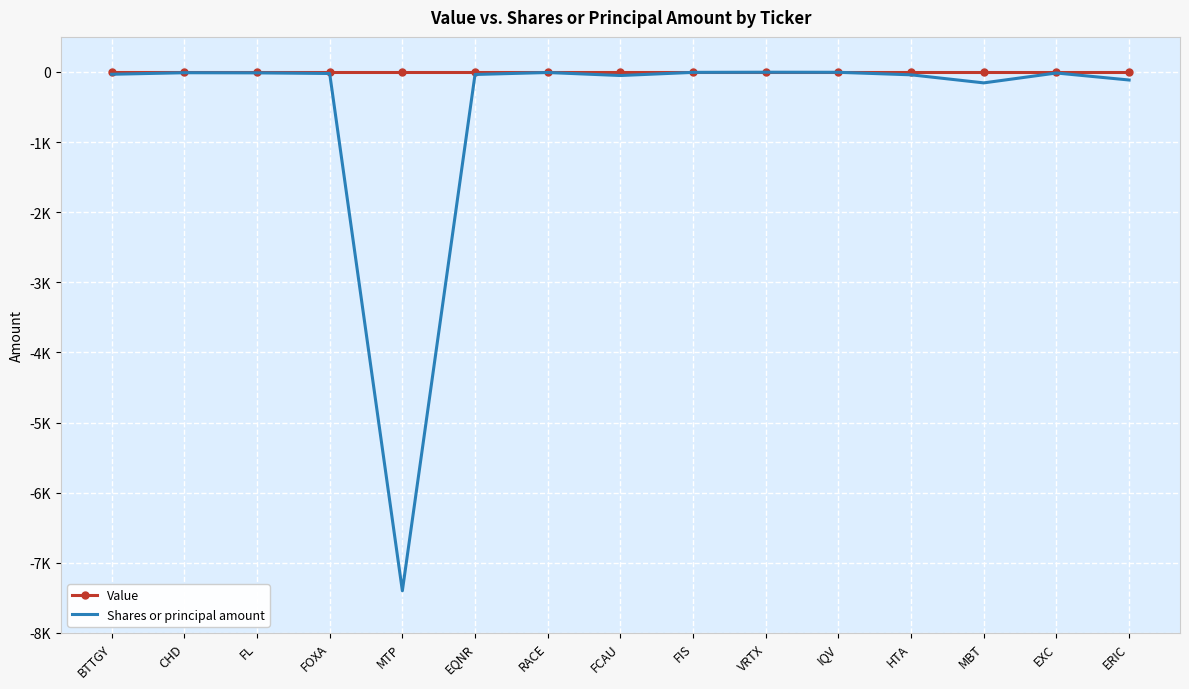

Rank the series by their average value, from lowest to highest.

Shares or principal amount, Value